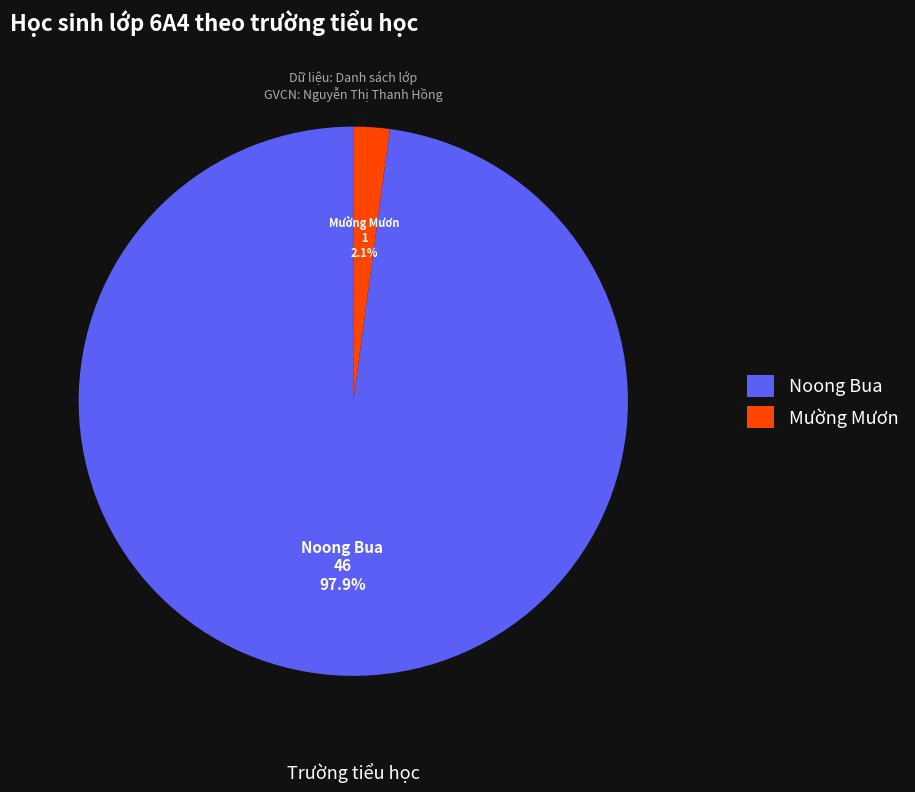

Rank the categories by value from lowest to highest.

Mường Mươn, Noong Bua